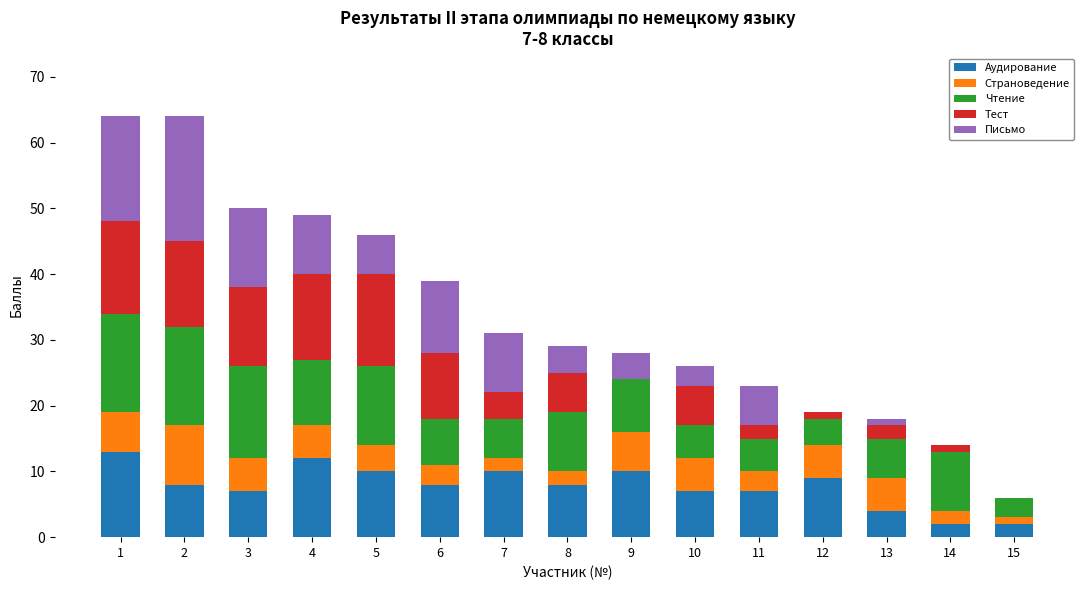

What are all the series names shown in the legend?

Аудирование, Страноведение, Чтение, Тест, Письмо